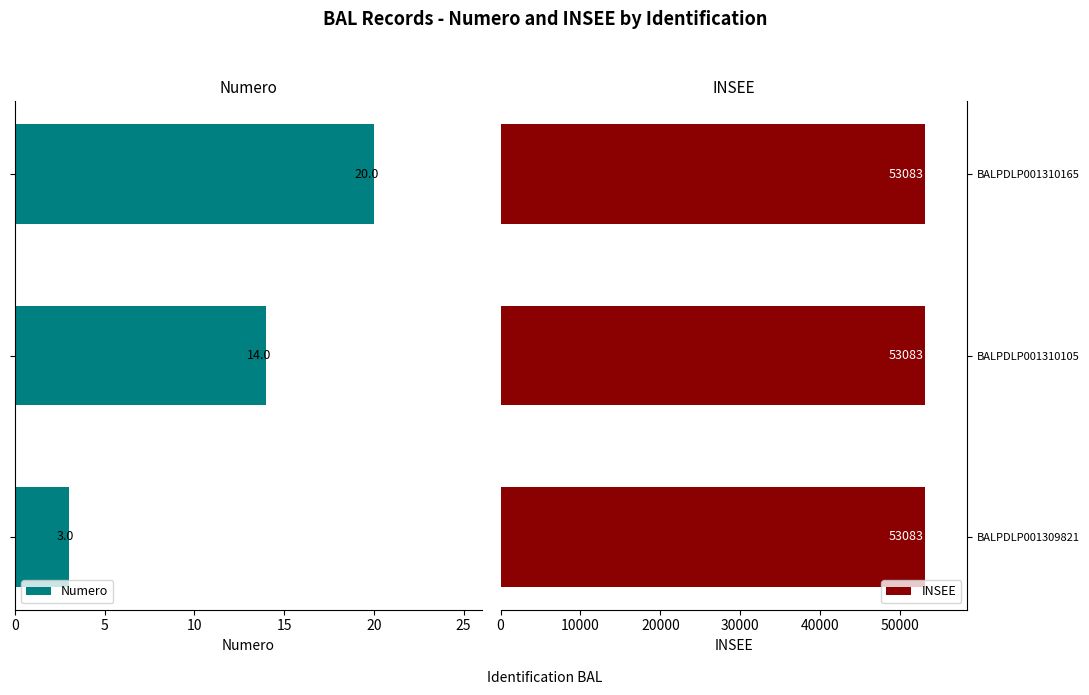

Does the chart contain stacked bars?

No